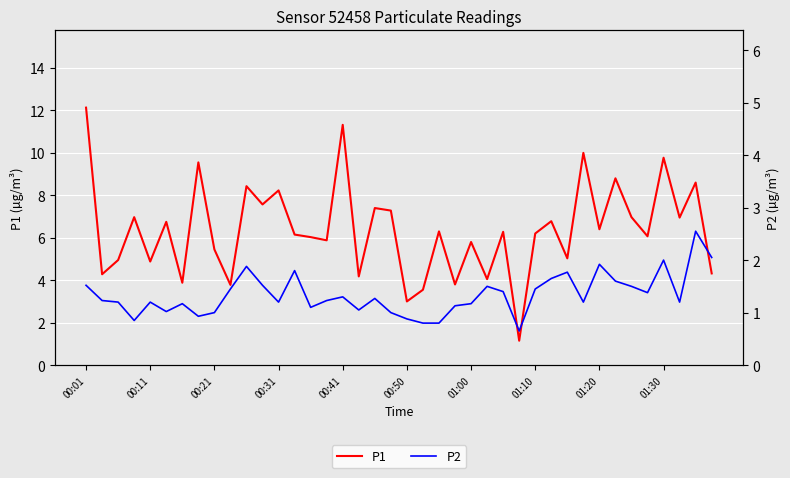

Rank the series by their average value, from highest to lowest.

P1, P2